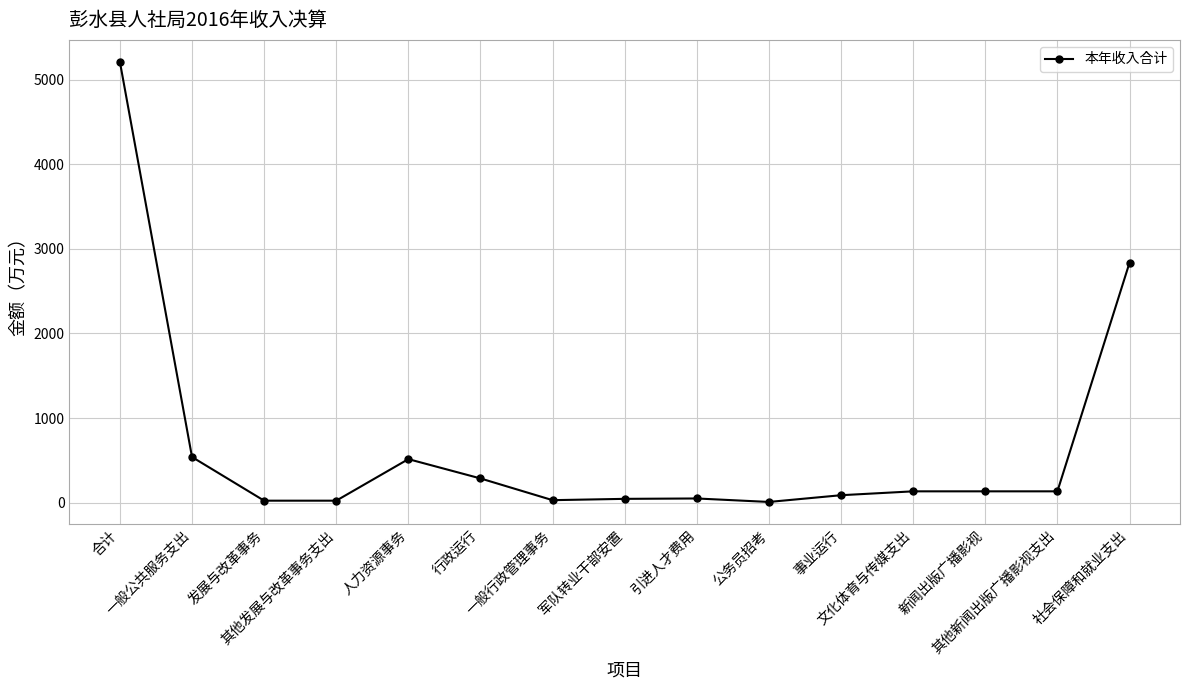

What is the value of the 5th point from the left?

515.8